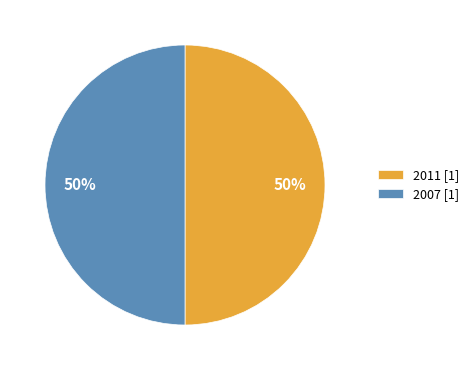

What percentage is the 2011 [1] slice, to the nearest percent?

50%